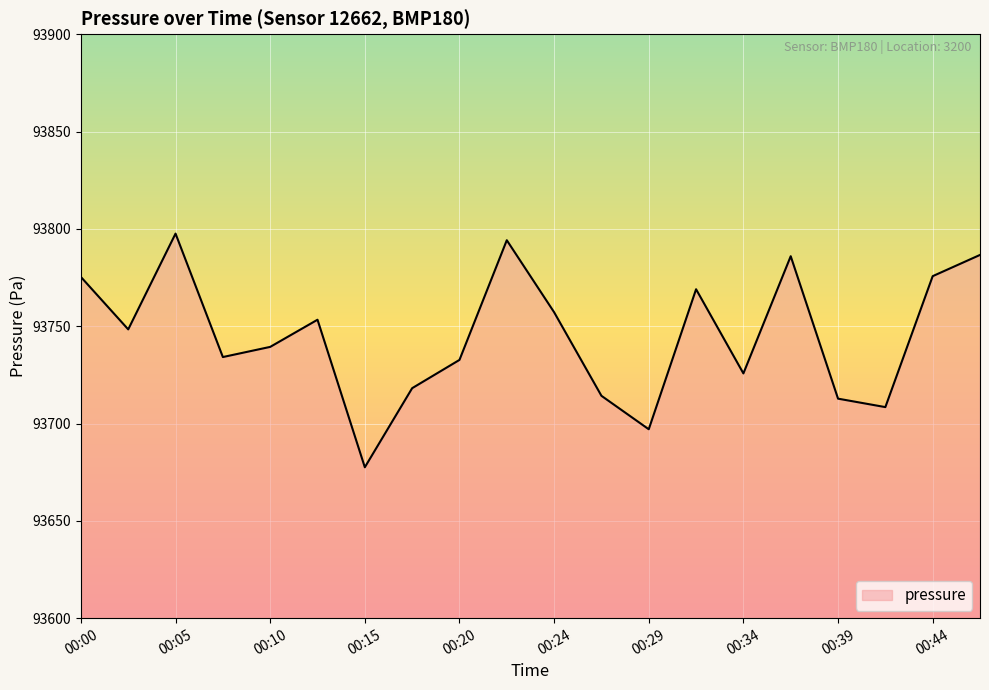

What is the difference between the maximum and minimum values?

120.1